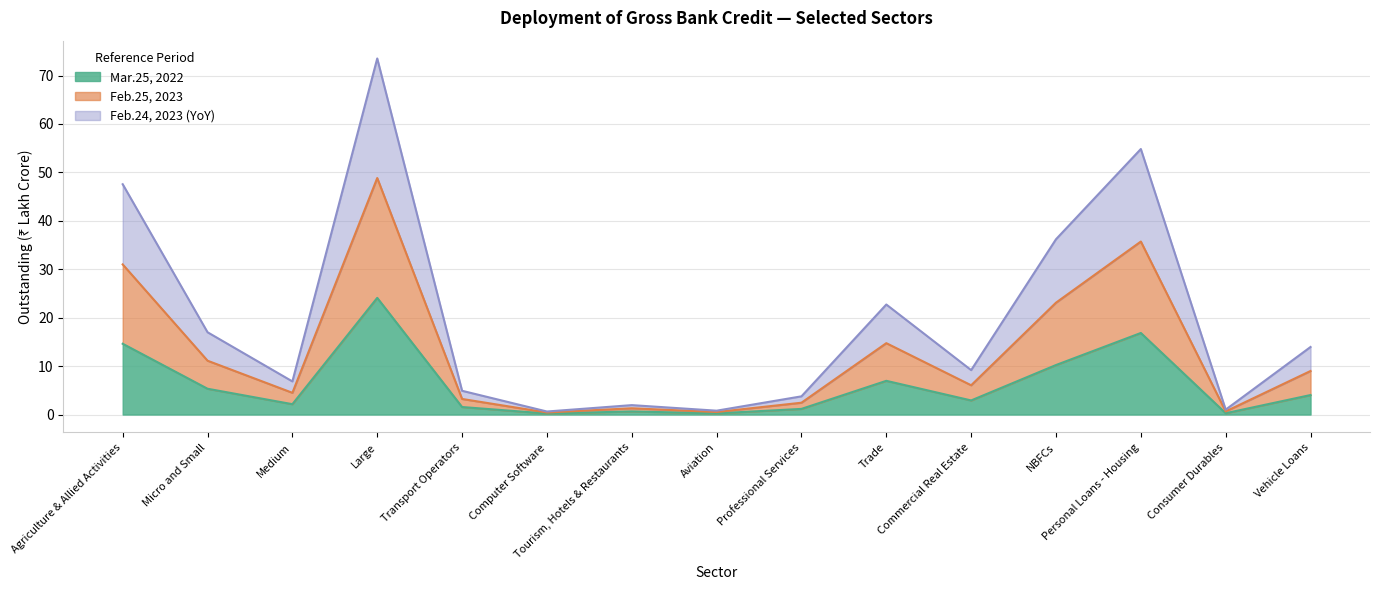

True or false: Feb.24, 2023 (YoY) and Feb.25, 2023 intersect in this chart.

False